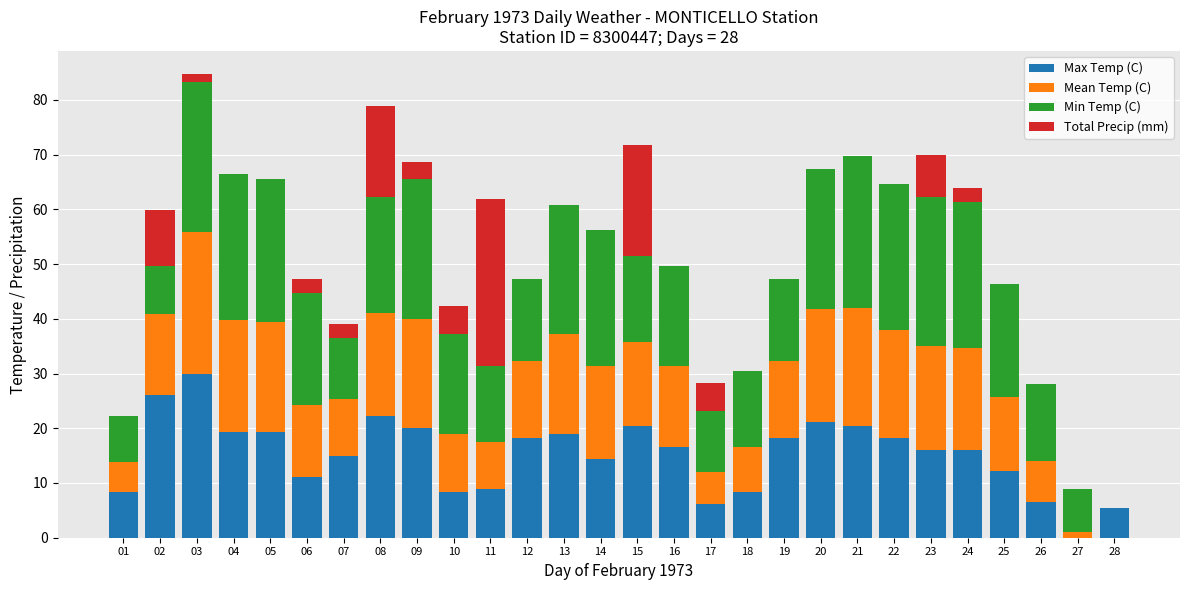

What is the maximum value for Max Temp (C)?

30.0